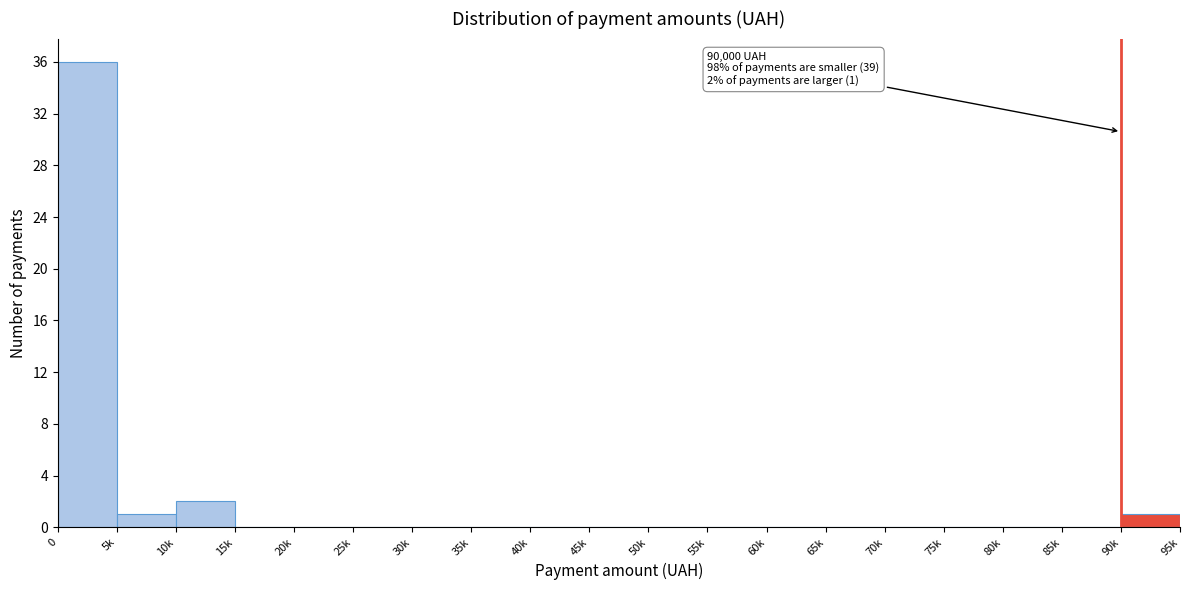

Reading left to right, list all the values displayed in this chart.

0=36	5k=1	10k=2	15k=0	20k=0	25k=0	30k=0	35k=0	40k=0	45k=0	50k=0	55k=0	60k=0	65k=0	70k=0	75k=0	80k=0	85k=0	90k=1